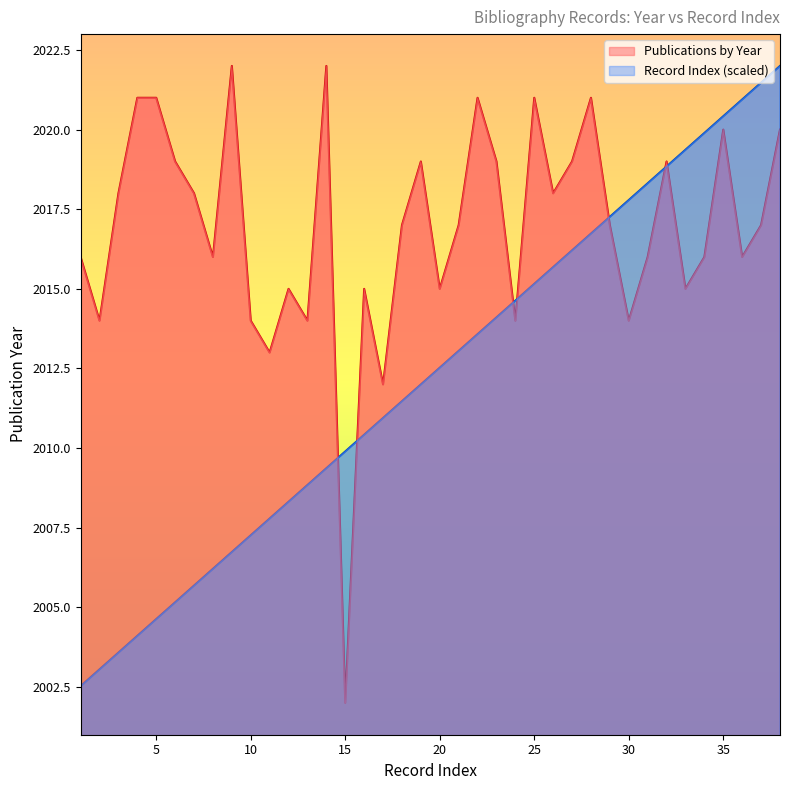

Rank the categories by Record Index value from highest to lowest.

38, 37, 36, 35, 34, 33, 32, 31, 30, 29, 28, 27, 26, 25, 24, 23, 22, 21, 20, 19, 18, 17, 16, 15, 14, 13, 12, 11, 10, 9, 8, 7, 6, 5, 4, 3, 2, 1